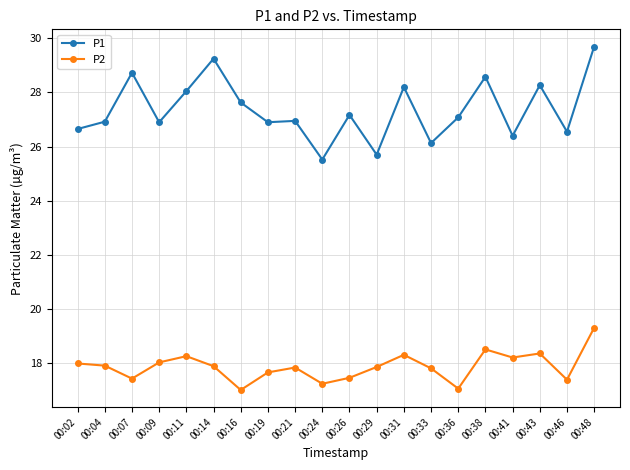

What is the difference between the highest and lowest values at 00:33?

8.3